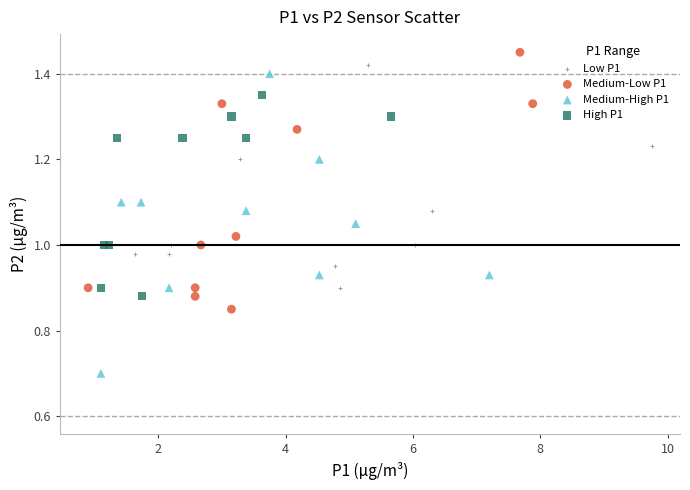

Which series reaches the minimum Y coordinate?

Medium-High P1